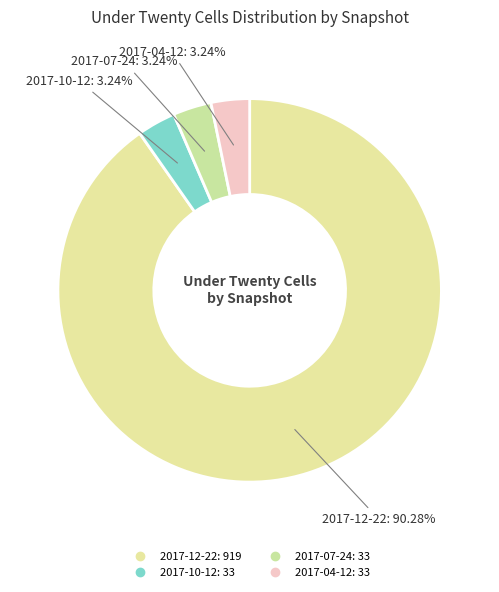

How many segments does this pie chart have?

4